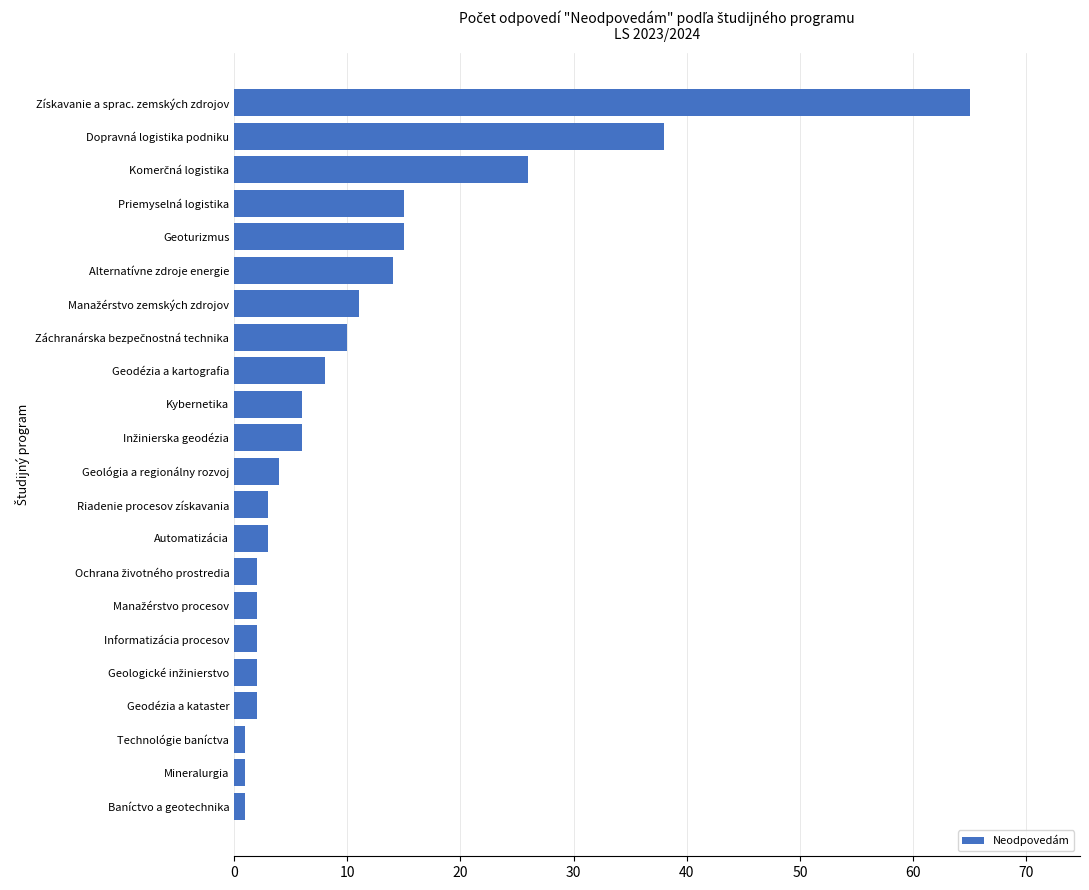

What is the greatest value displayed?

65